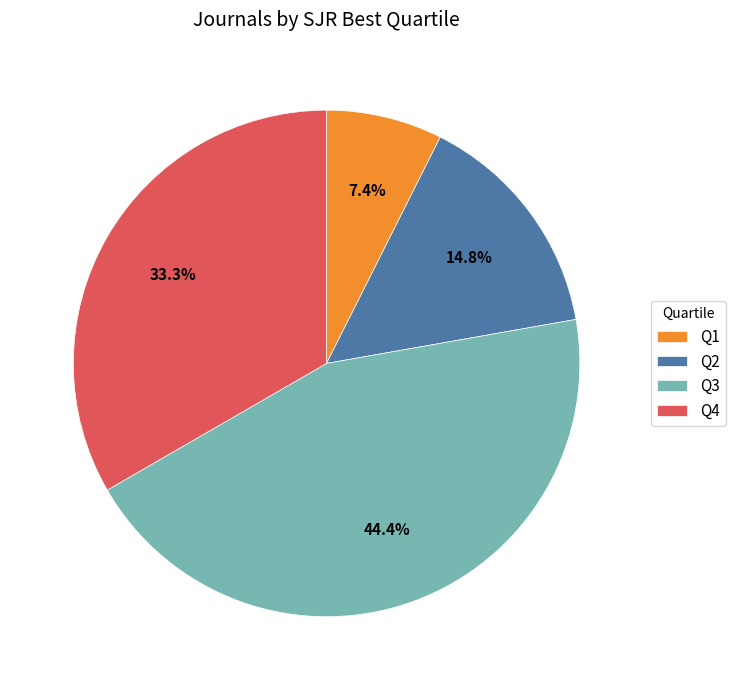

Rank the categories by value from lowest to highest.

Q1, Q2, Q4, Q3